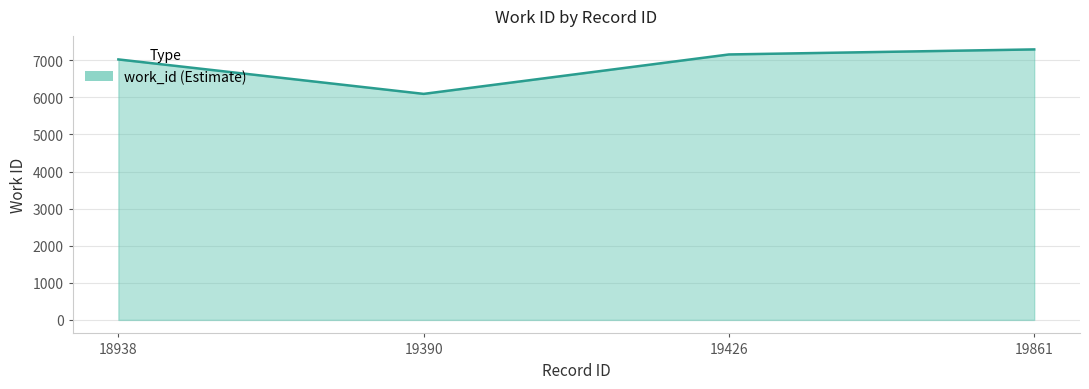

Count the values in the range 7023 to 7293.

3